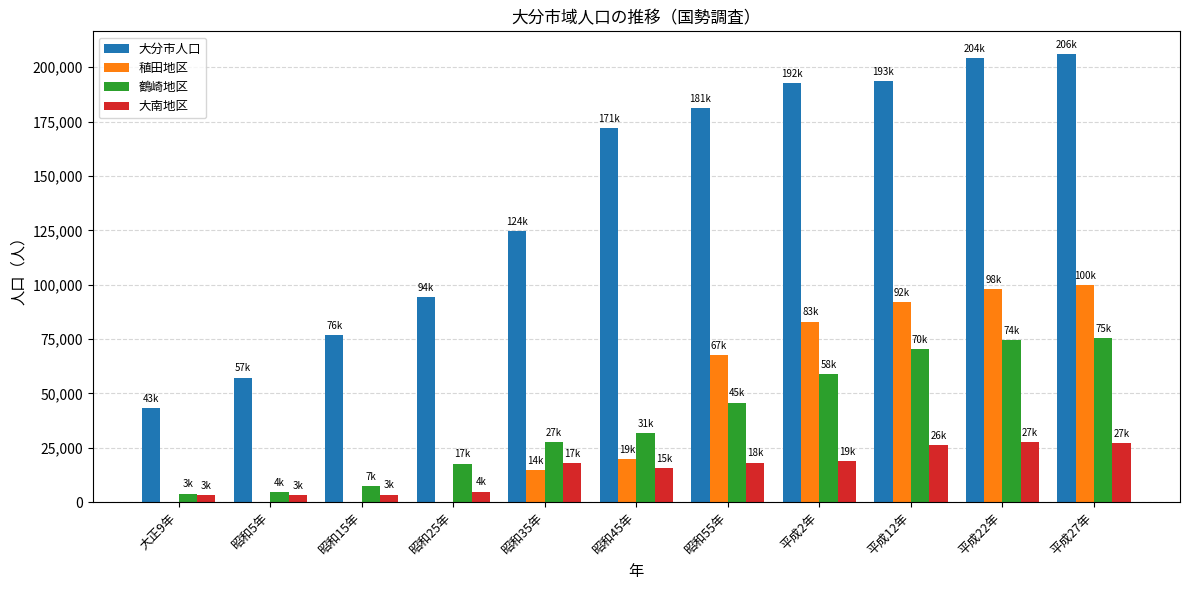

Which series has the widest spread of values?

大分市人口